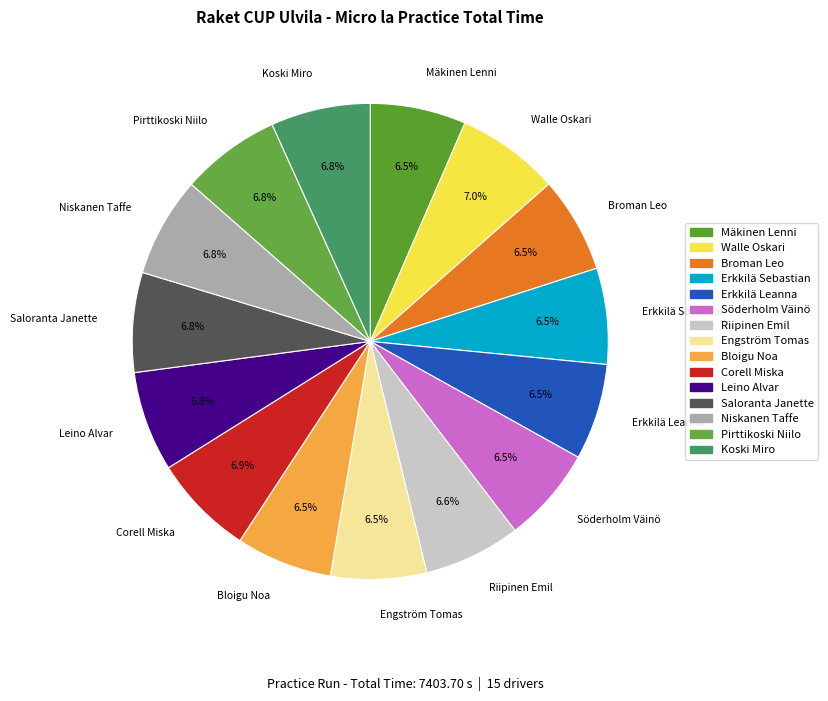

What percentage do Söderholm Väinö and Pirttikoski Niilo together represent?

13.3%